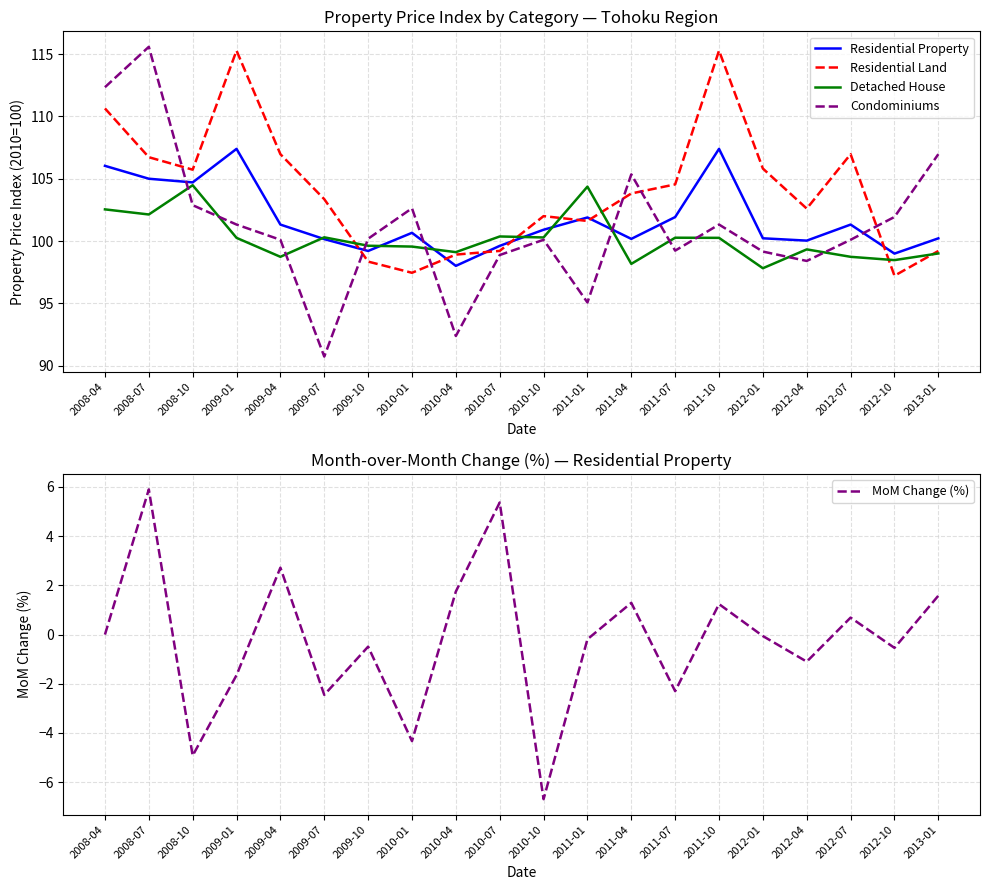

Where is the first local maximum for Residential Property?

2009-01